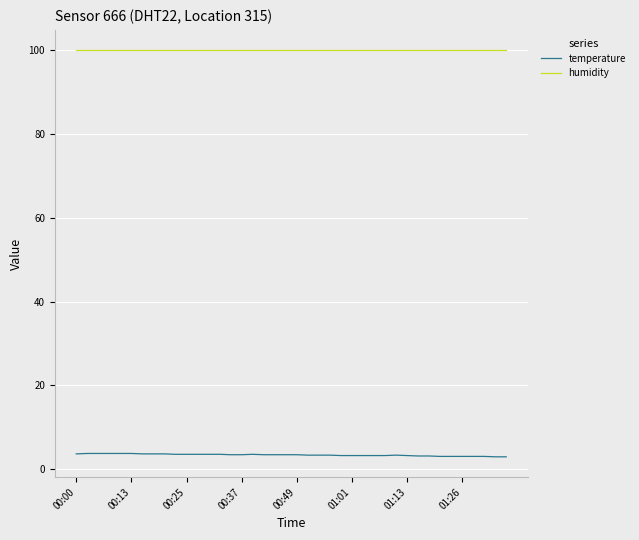

What is the lowest value of the humidity series?

99.9